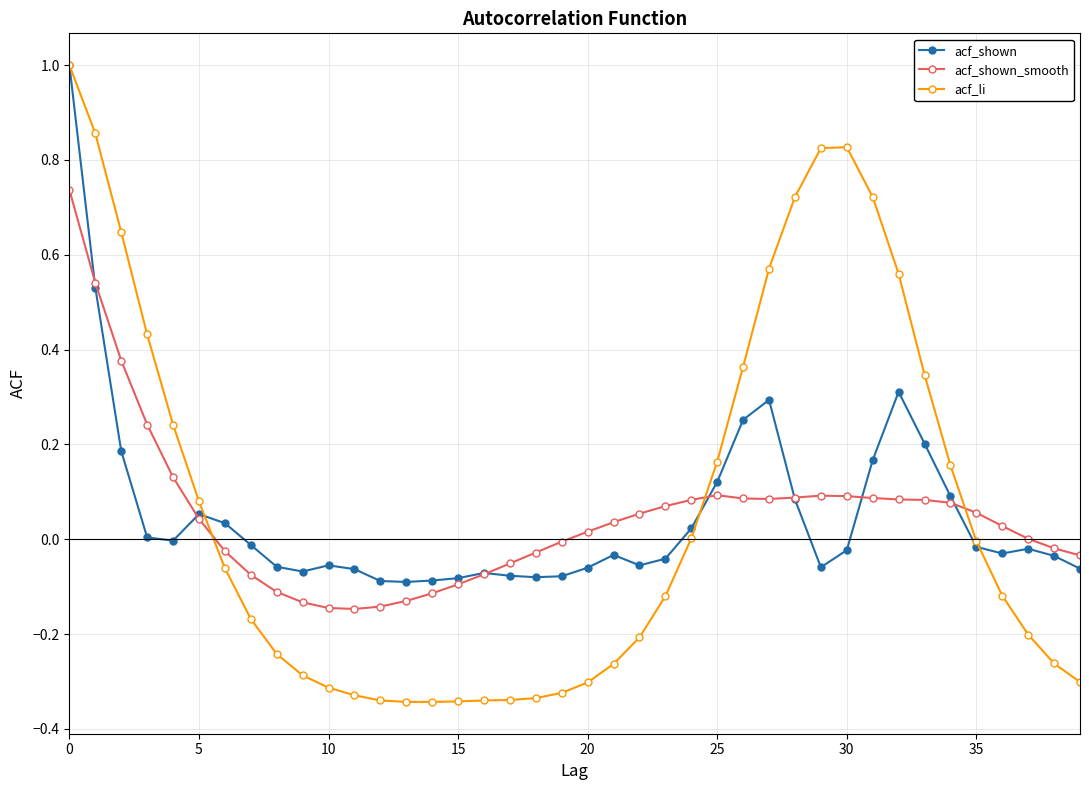

What is the maximum value shown in the chart?

1.0